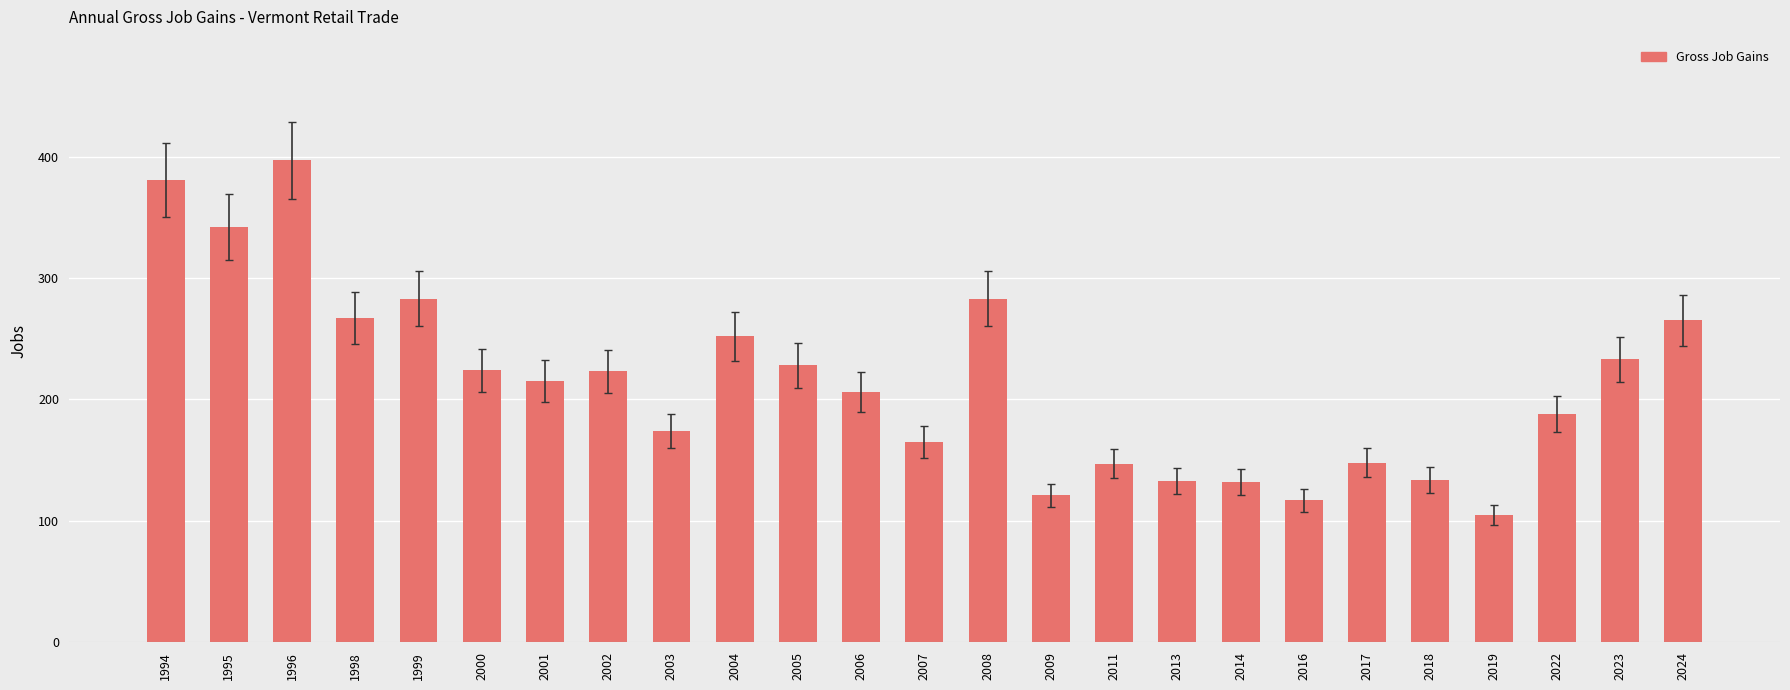

Where does the data first go above 215?

1994